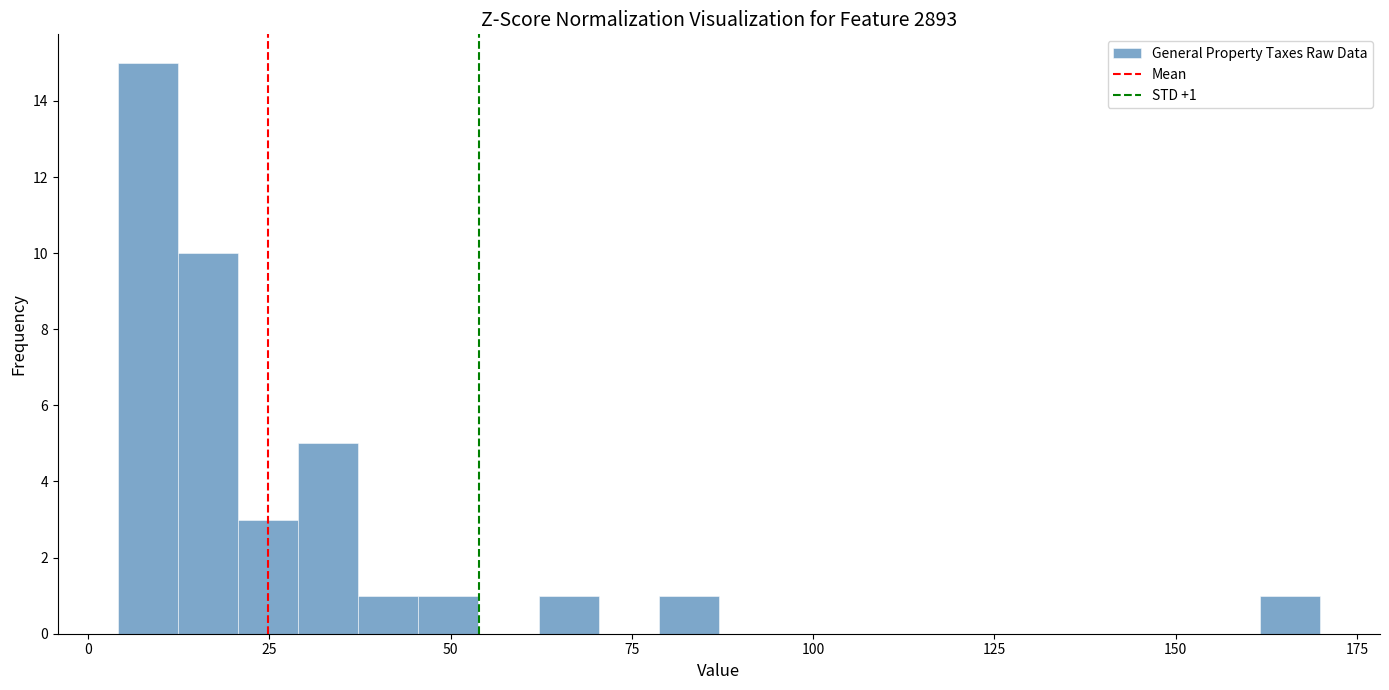

Around what value on the x-axis is the tallest bar? Give the approximate position of its centre, as read against the axis.

10